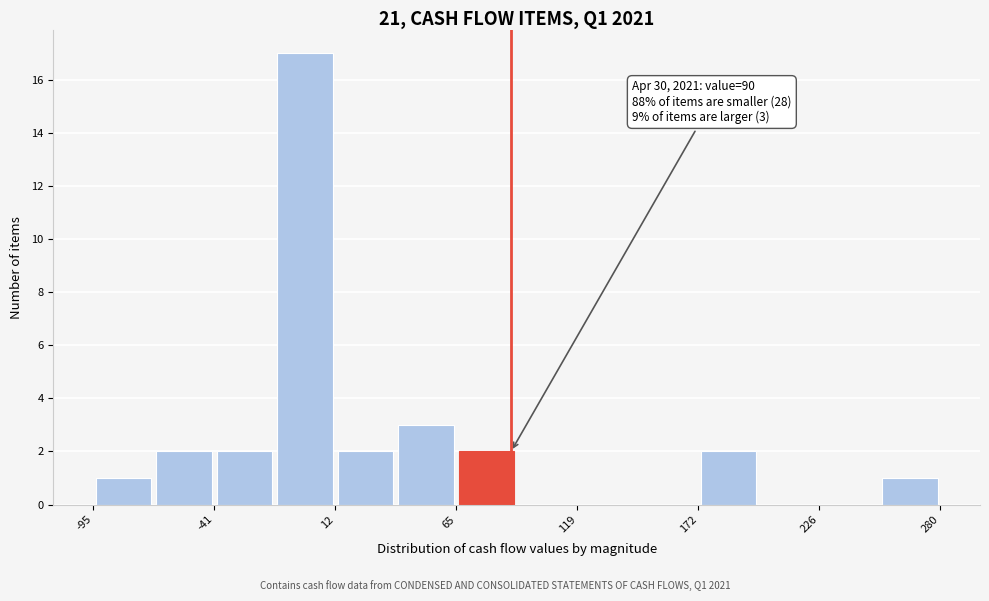

Read against the x-axis, roughly where is the centre of the tallest bar?

0